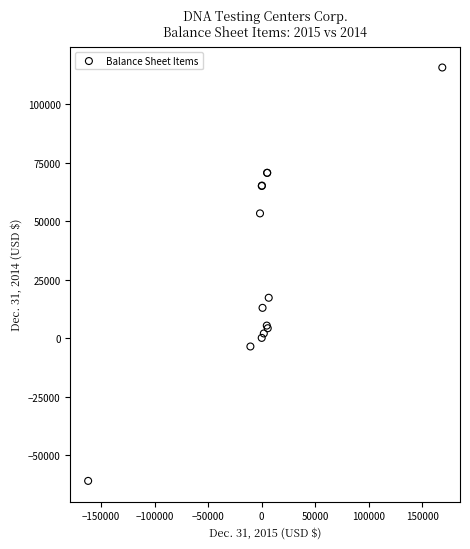

What Y value in the scatter plot is closest to 27395?

17328